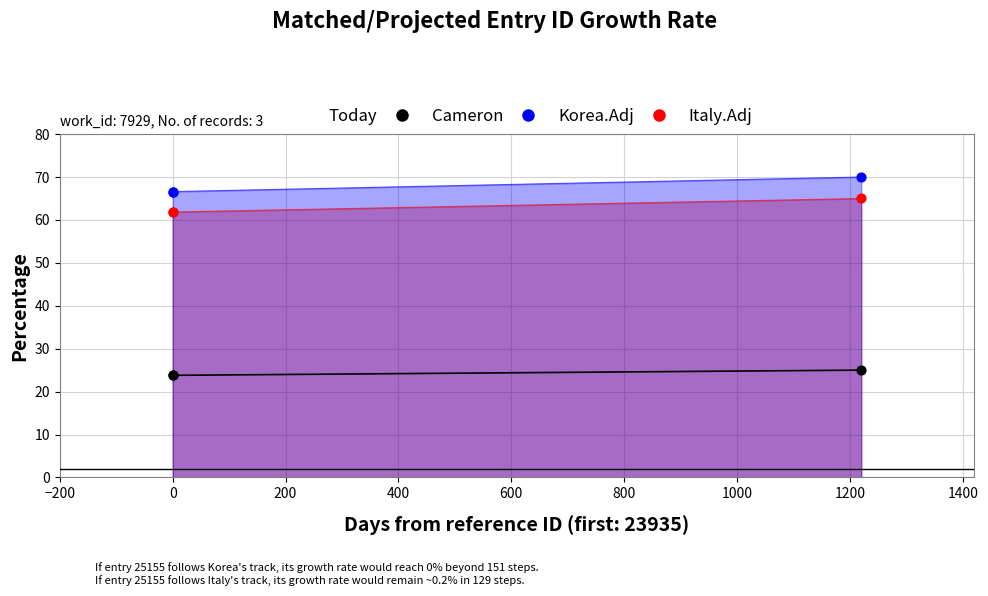

What is the change in value from 23935 to 25155?

+1.2